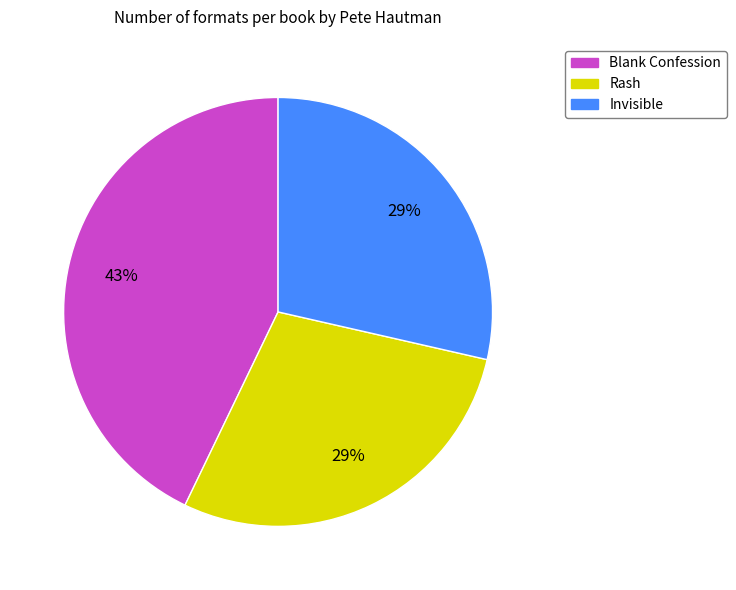

What is the largest slice in the pie chart?

Blank Confession